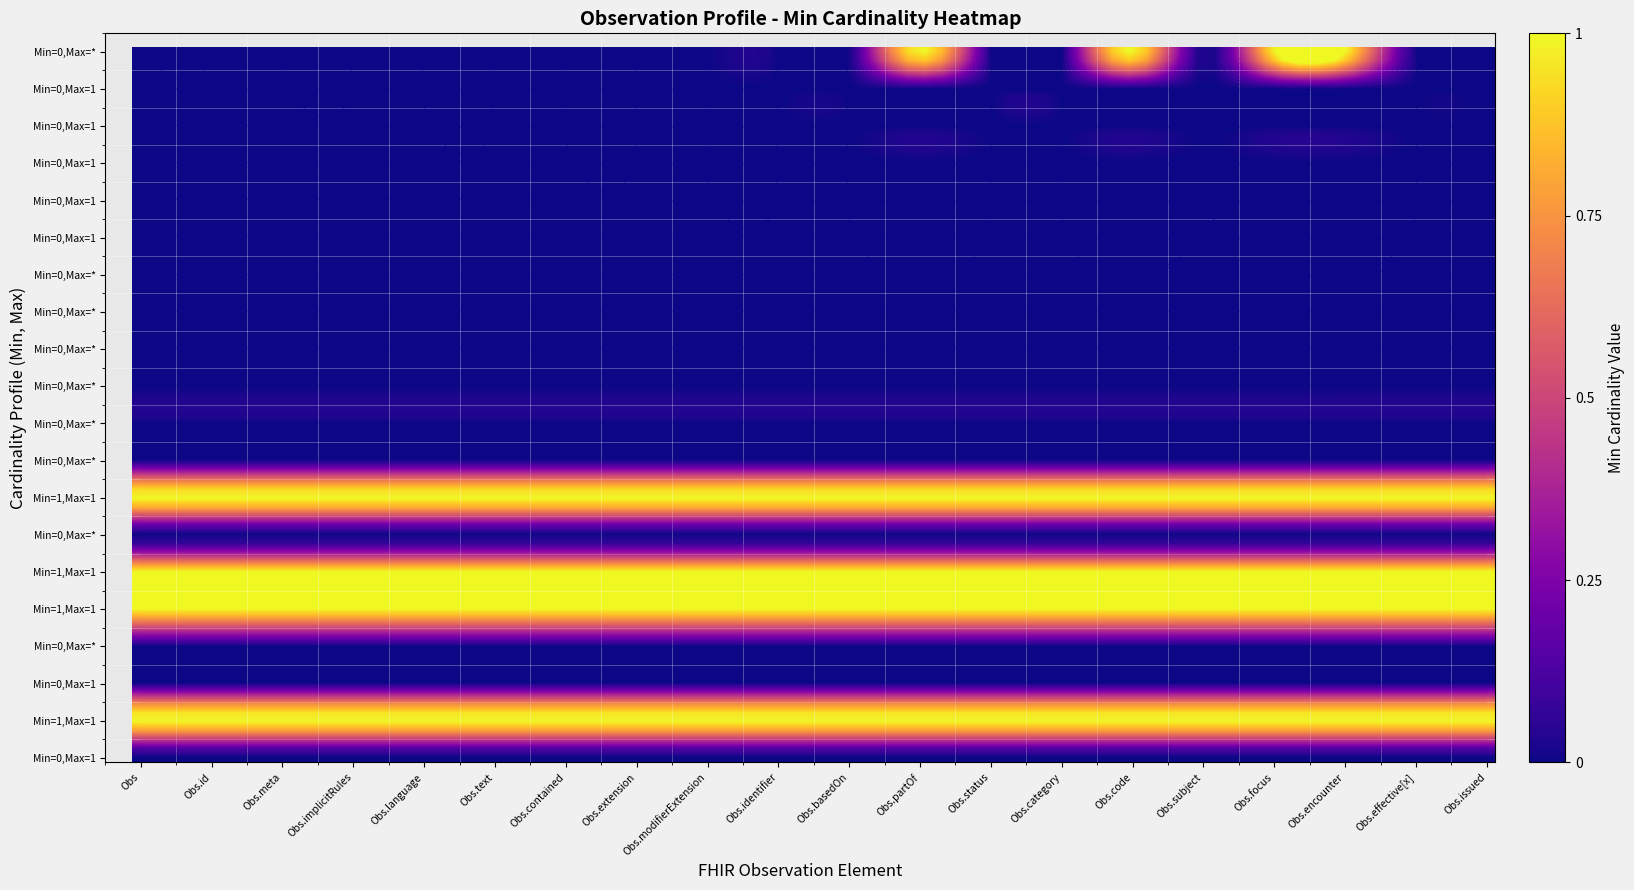

Between 2 and 8, which is larger?

2